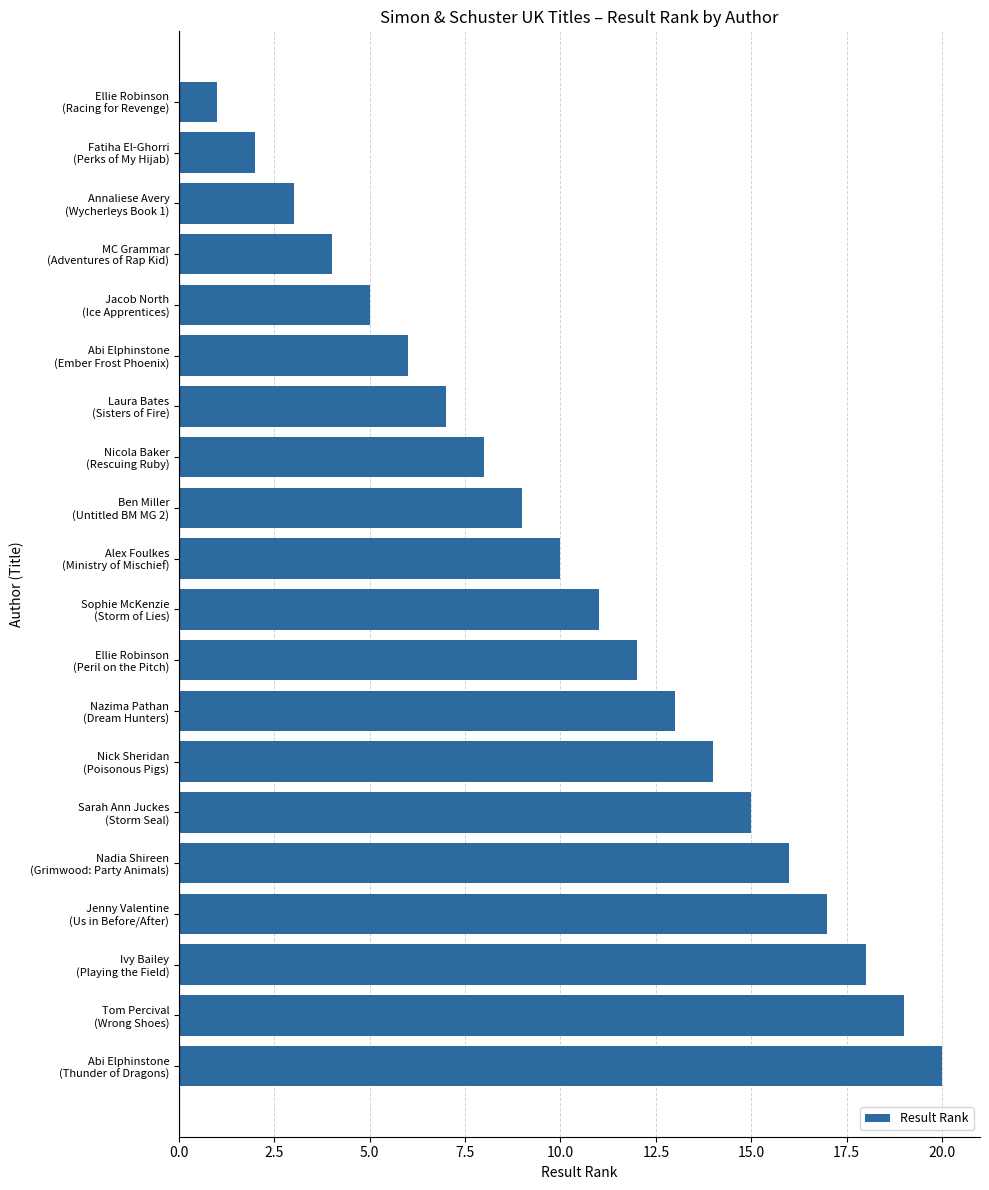

What is the difference between the second highest and second lowest values?

17